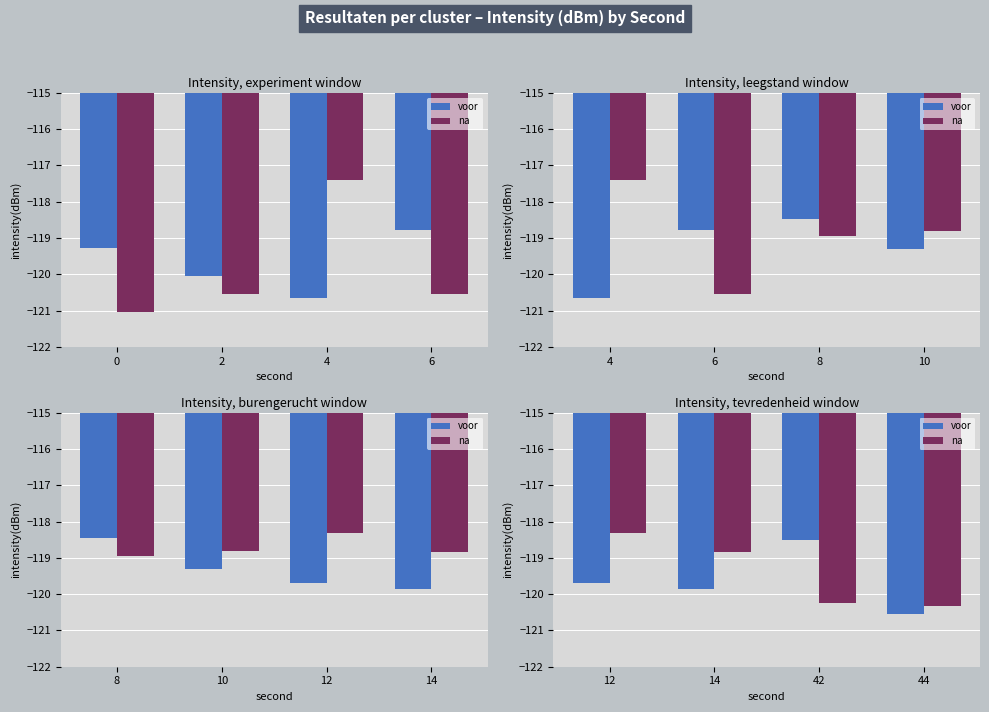

Which series has the largest total across all categories?

na